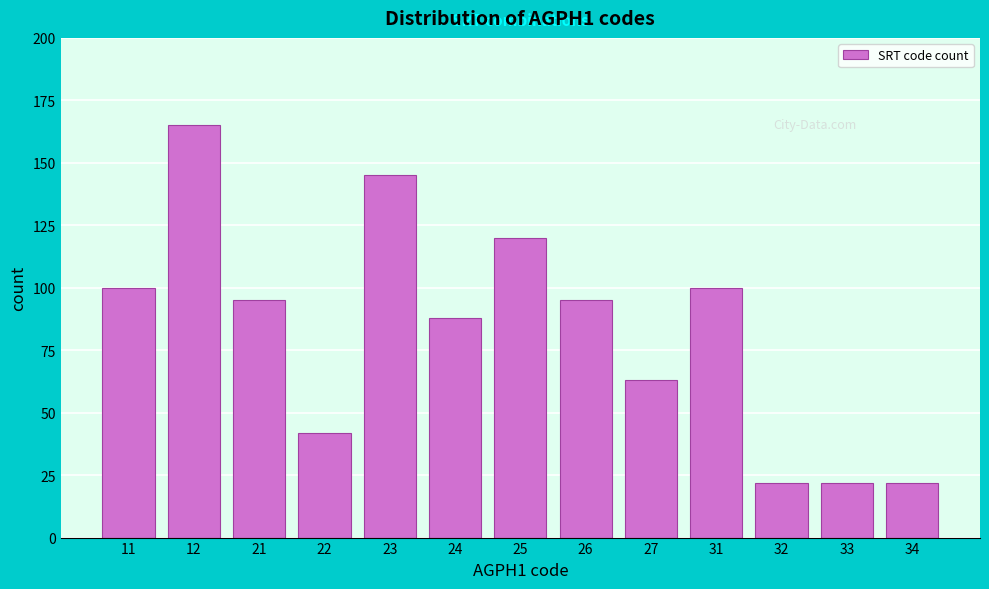

Reading left to right, list all the values displayed in this chart.

11=100	12=165	21=95	22=42	23=145	24=88	25=120	26=95	27=63	31=100	32=22	33=22	34=22